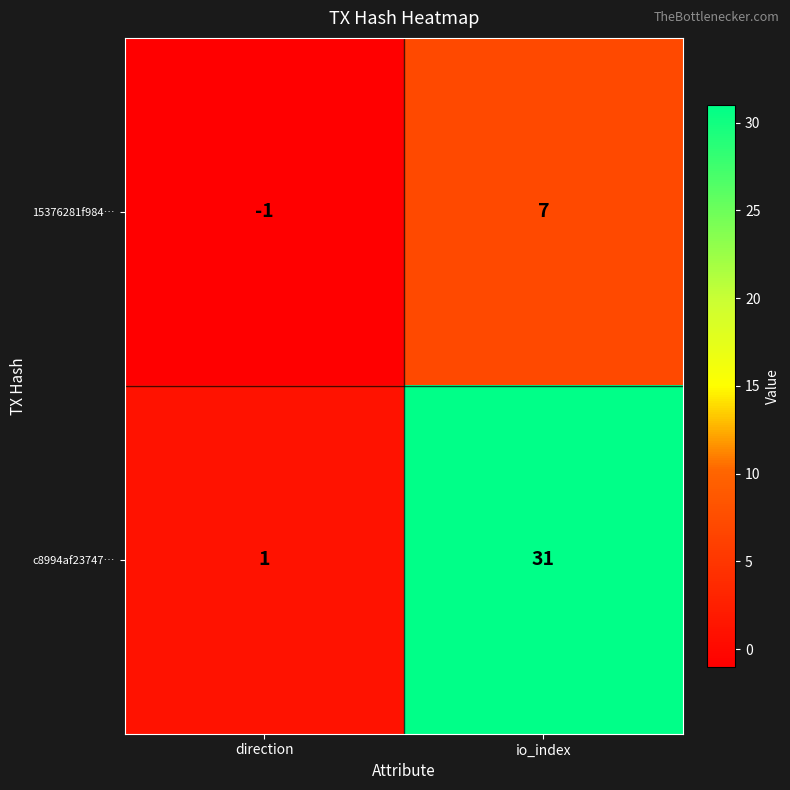

Rank the categories by c8994af23747… value from highest to lowest.

io_index, direction